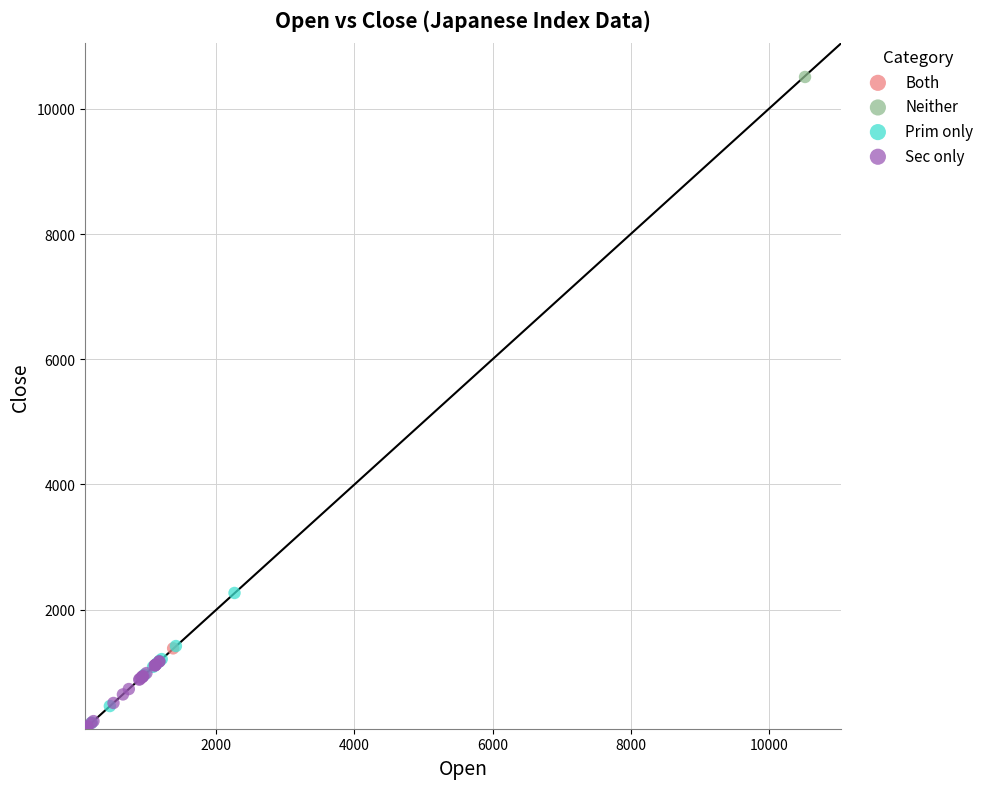

Which series reaches the maximum Y coordinate?

Neither